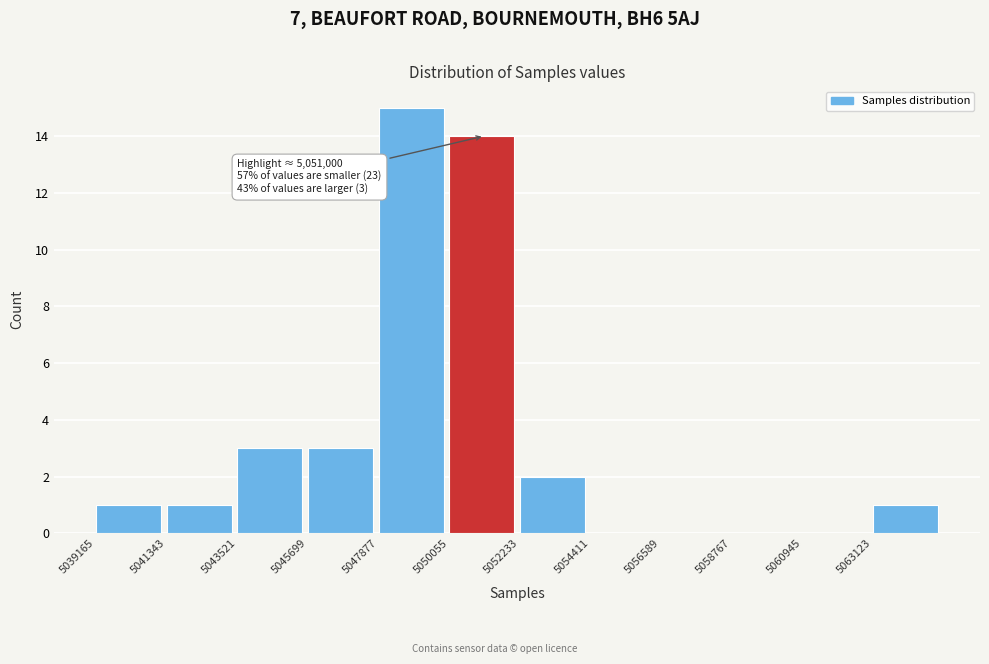

Which range on the x-axis has the tallest bar?

5048000 to 5050000